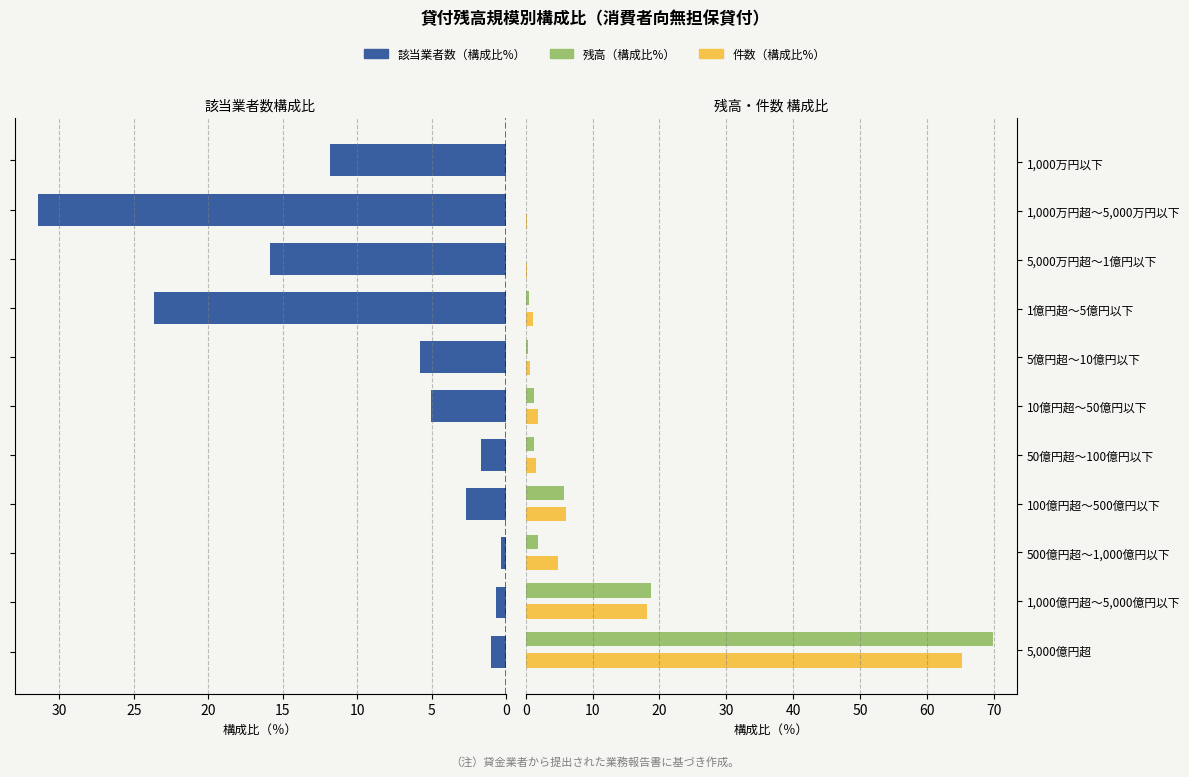

Rank the series by their maximum value, from lowest to highest.

該当業者数（構成比%）, 件数（構成比%）, 残高（構成比%）